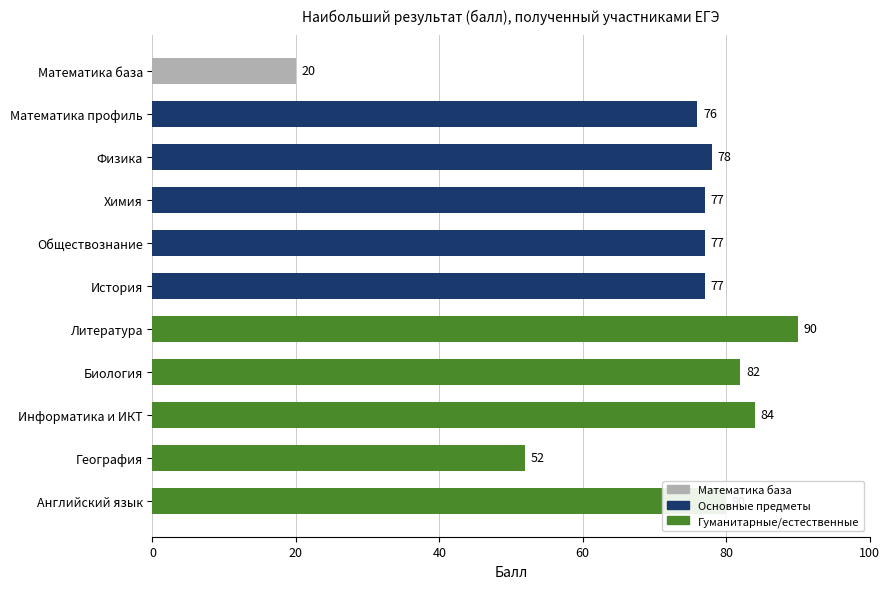

What is the maximum value shown in the chart?

90